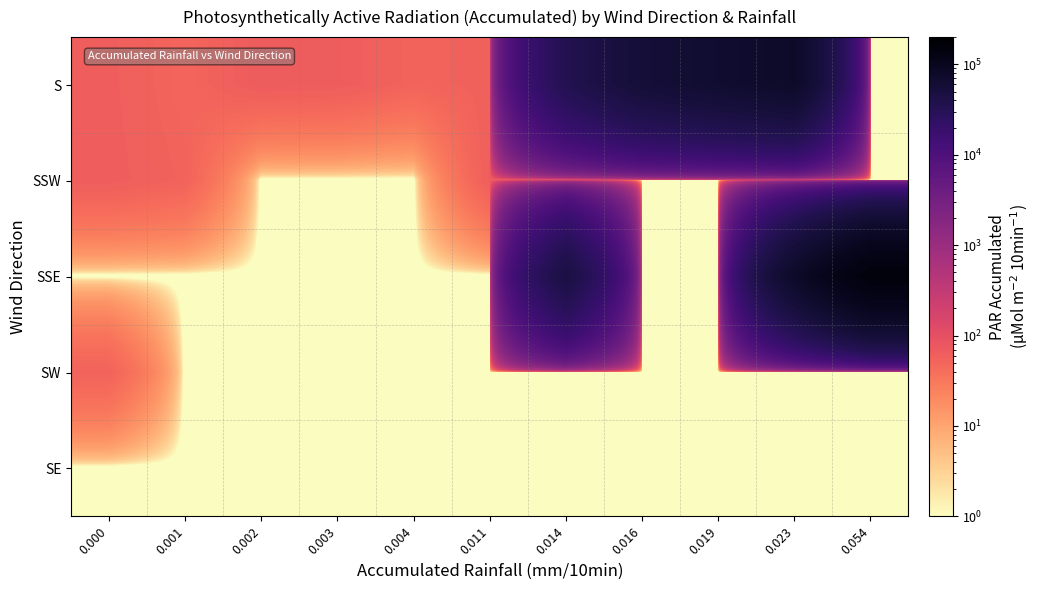

Which series has the largest range (max minus min)?

SSE